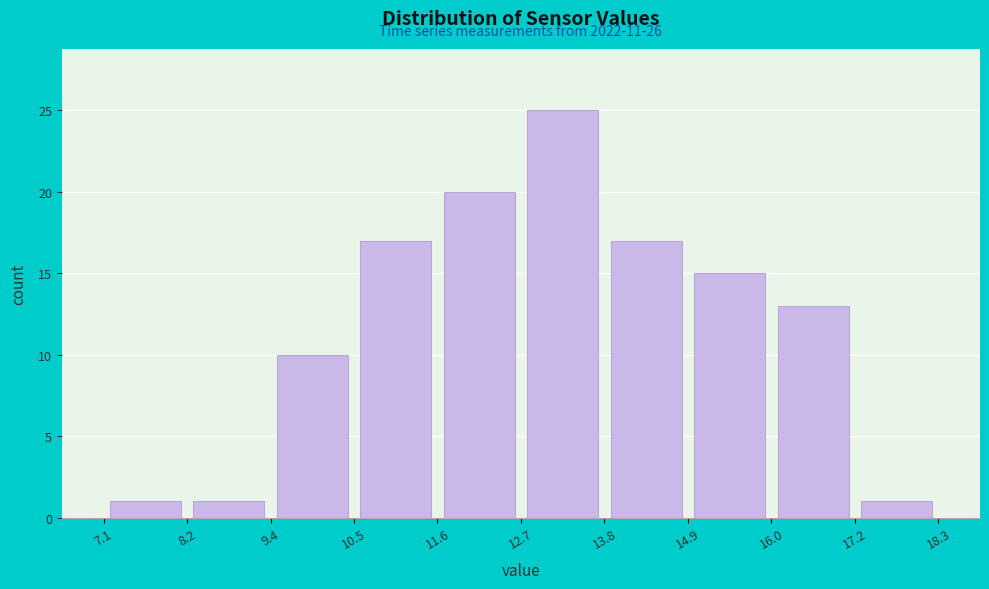

Which range on the x-axis has the tallest bar?

12.7 to 13.8